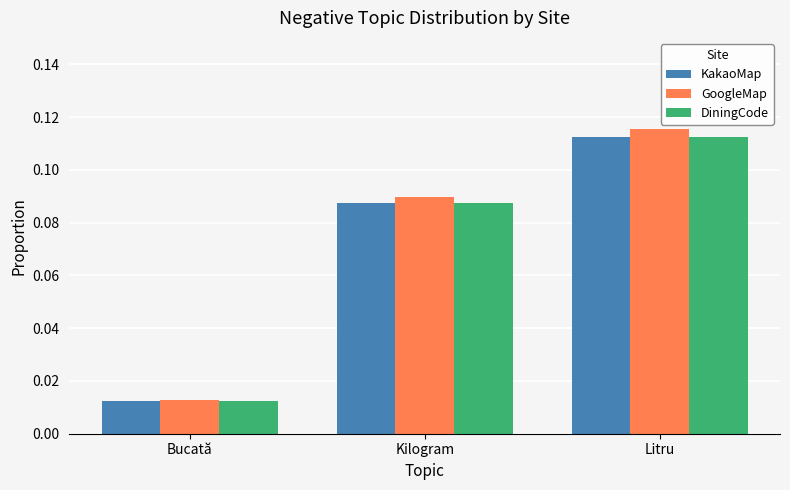

What position from the right is Bucată?

3